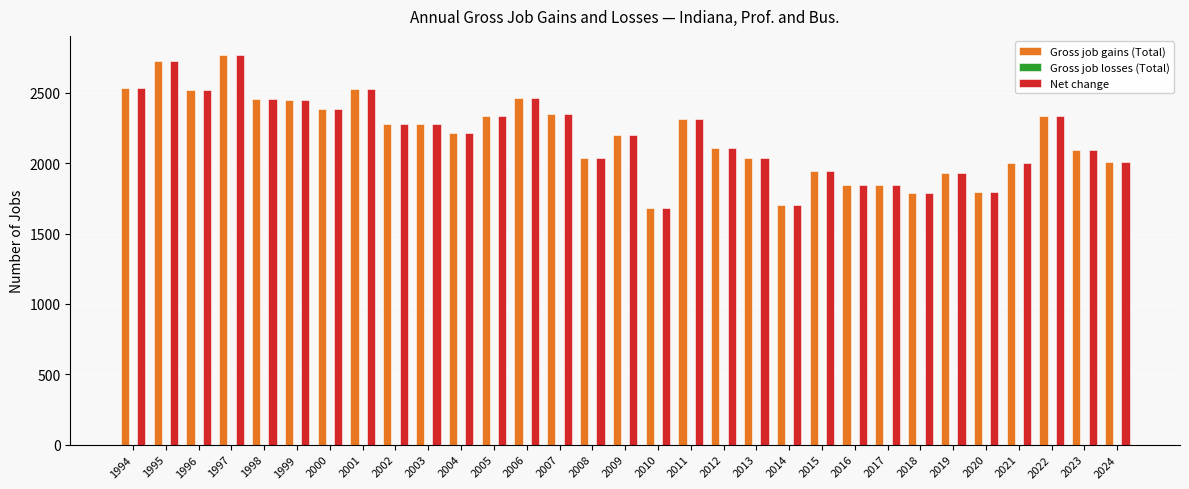

What is the maximum value shown in the chart?

2766